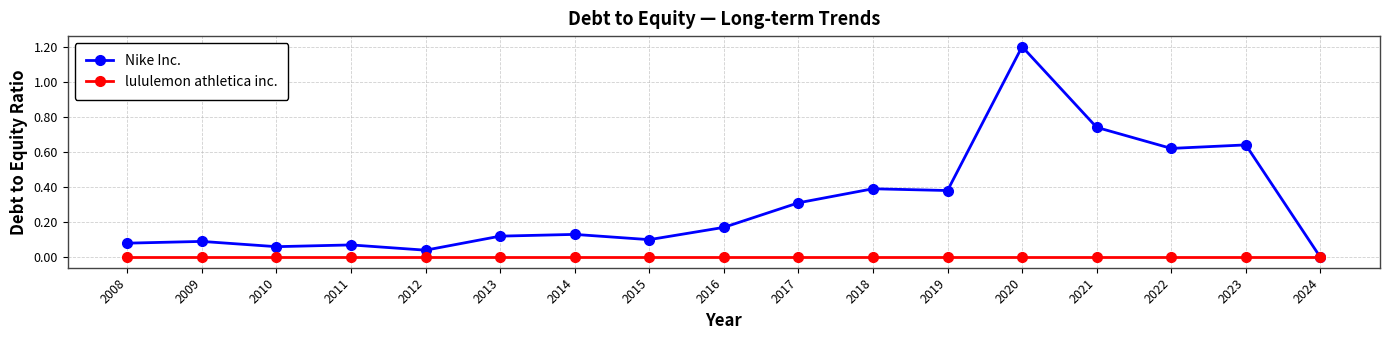

Which series has the widest spread of values?

Nike Inc.